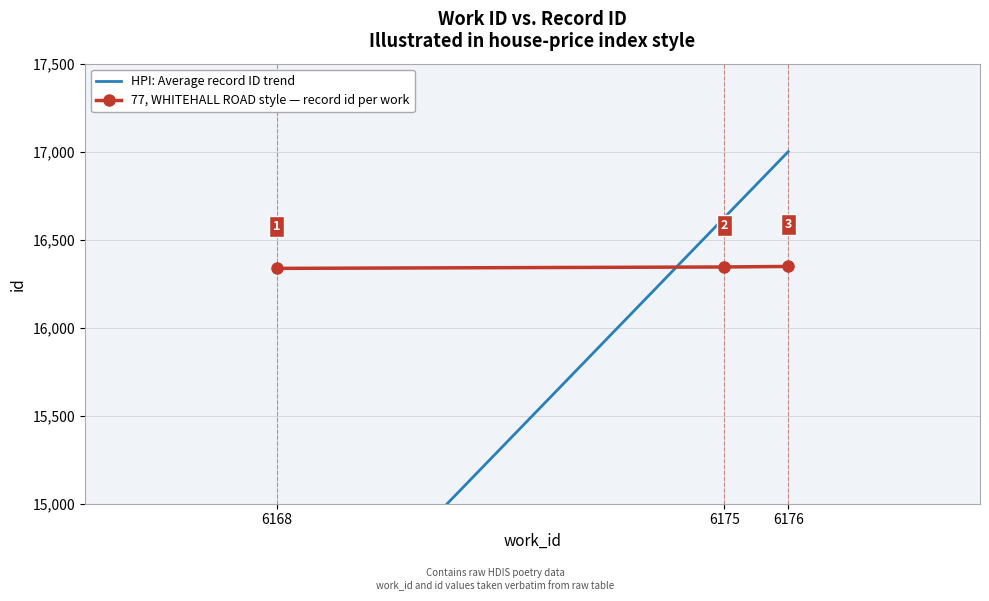

What is the average value of the HPI: Average record ID trend series?

15875